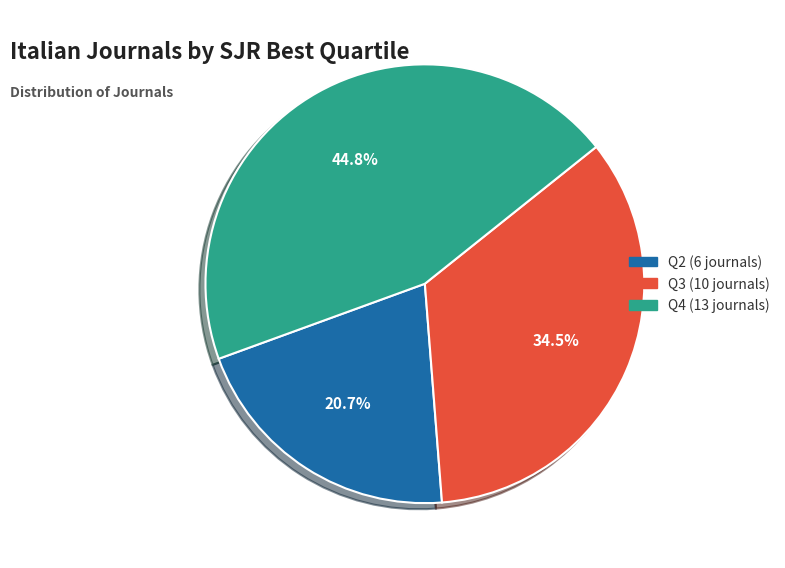

Which category has the smallest portion of the pie?

Q2